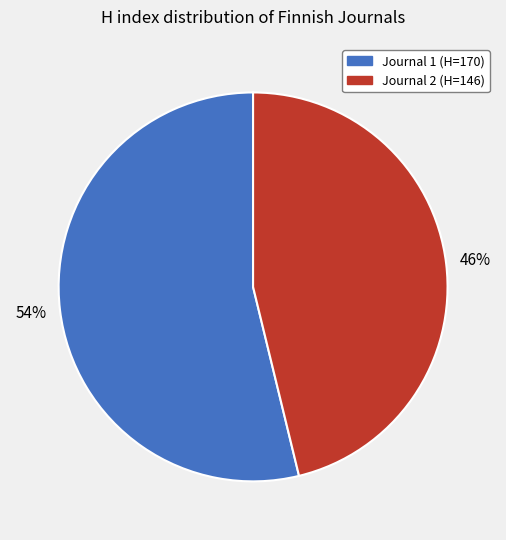

Between Journal 2 (H=146) and Journal 1 (H=170), which is larger?

Journal 1 (H=170)